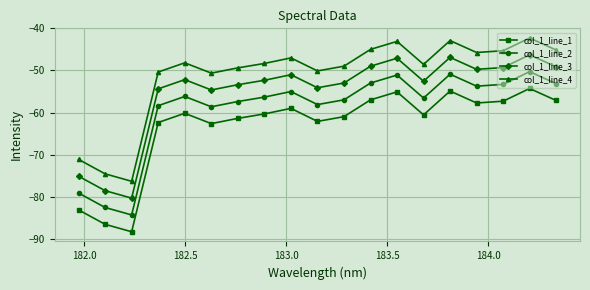

How many interior local peaks does the col_1_line_1 series have?

5